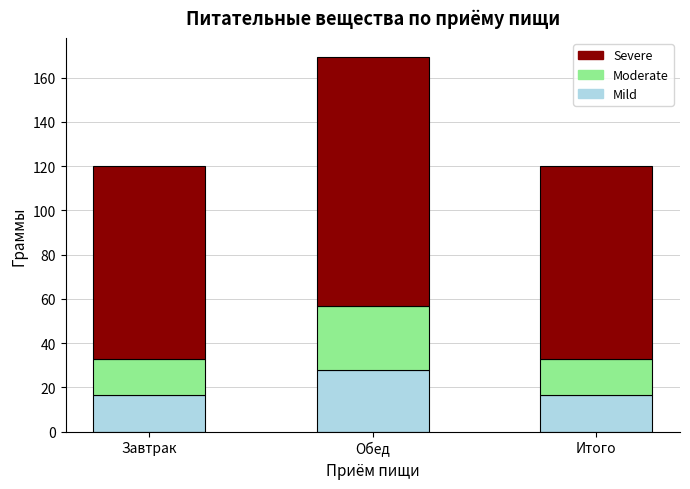

What is the total value across all series at Обед?

169.4